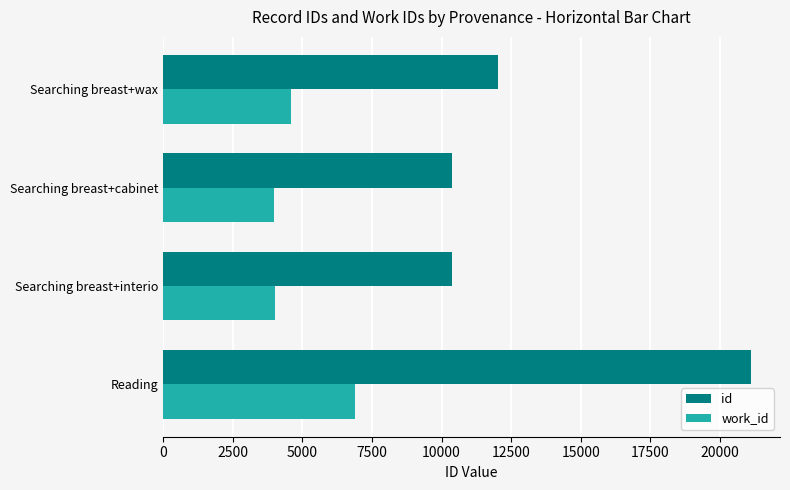

At Searching breast+wax, list the series in order from largest to smallest.

id, work_id